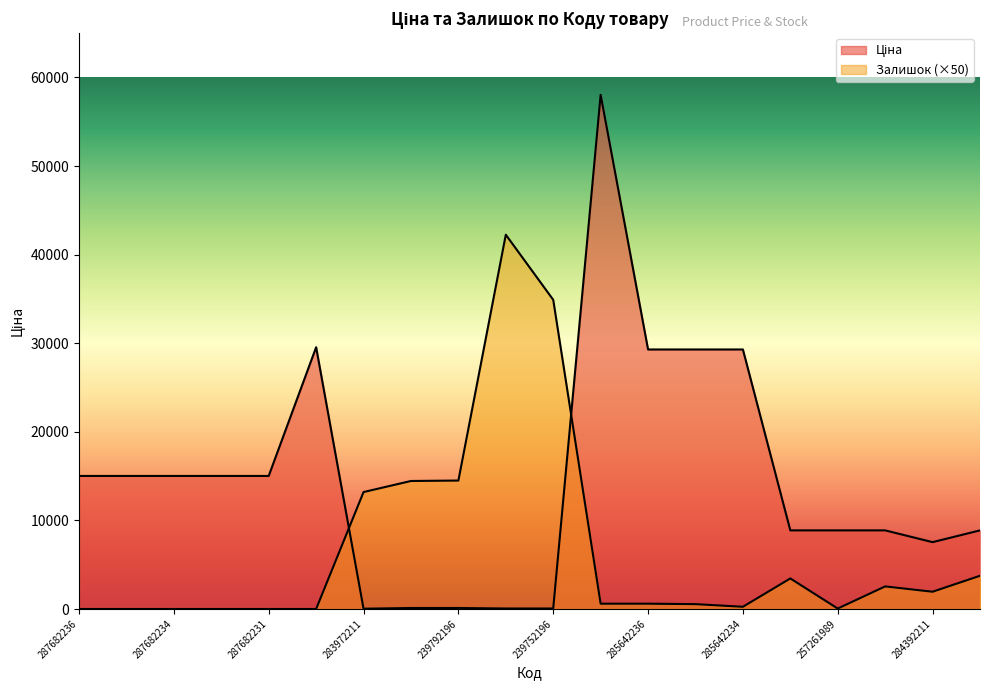

Is the value of Ціна at 287682236 greater than the value of Залишок at 239792197?

Yes